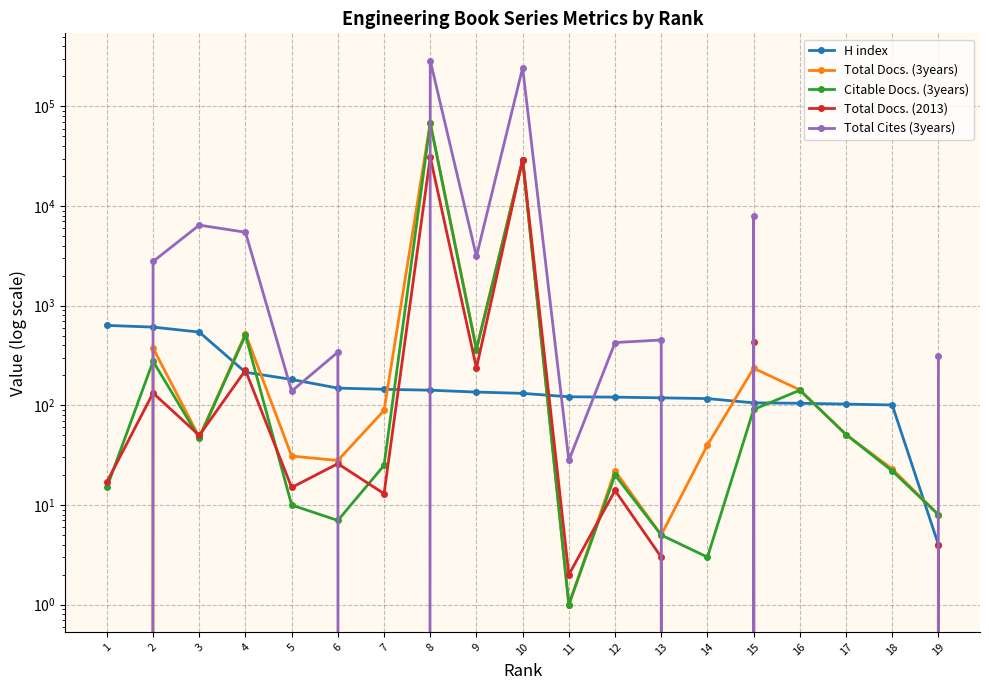

What are all the series names shown in the legend?

H index, Total Docs. (3years), Citable Docs. (3years), Total Docs. (2013), Total Cites (3years)